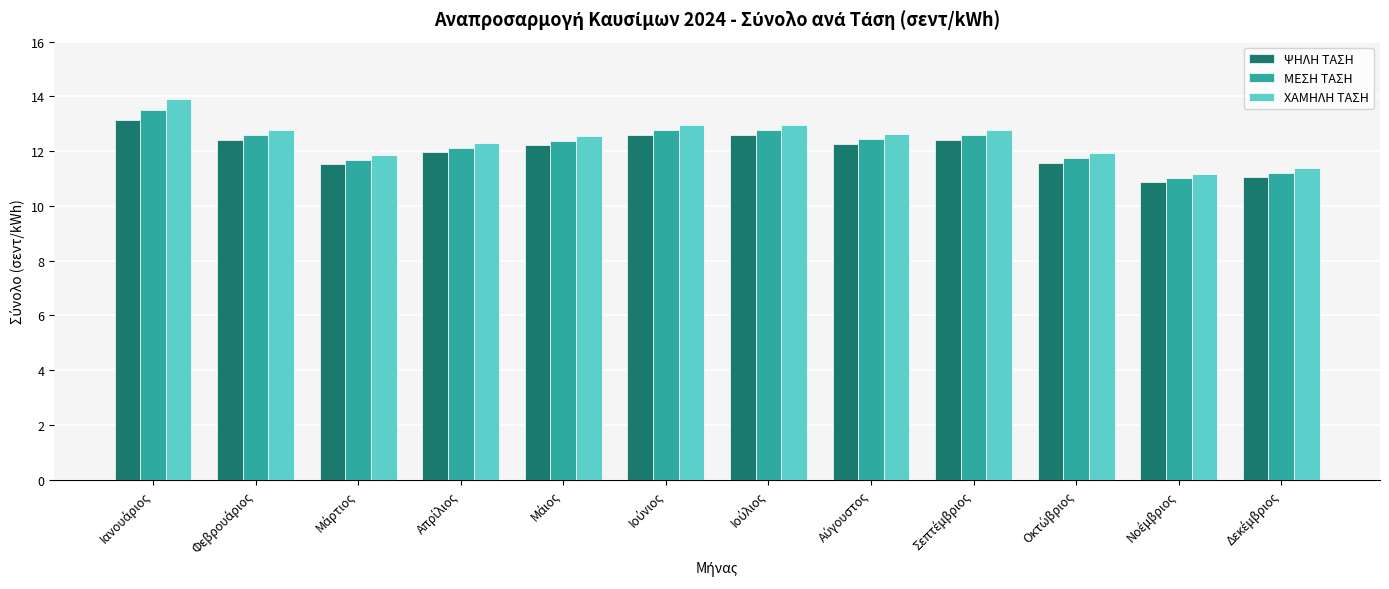

Which series has the largest range (max minus min)?

ΧΑΜΗΛΗ ΤΑΣΗ